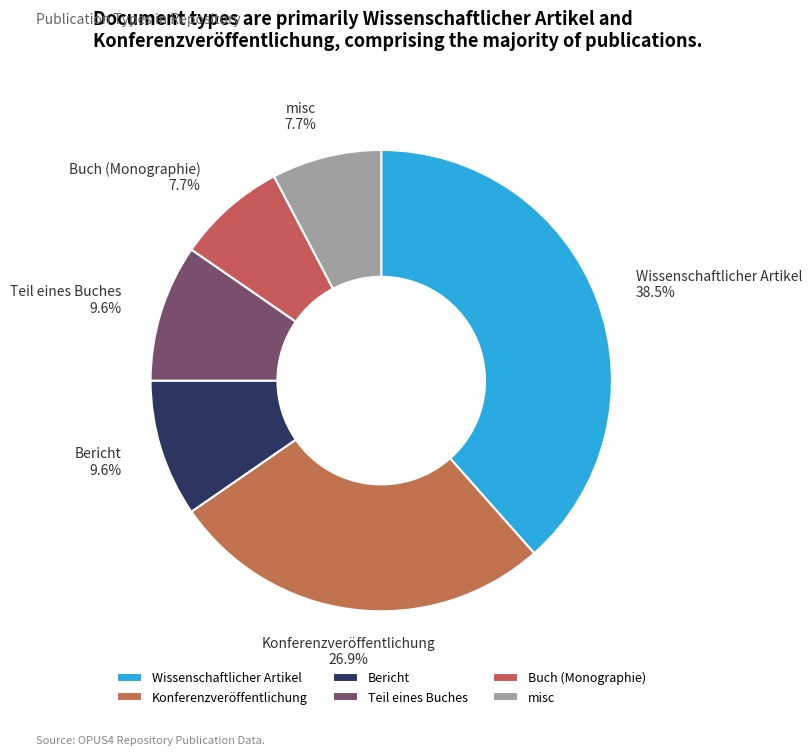

To the nearest percent, what percentage of the pie is Bericht?

10%